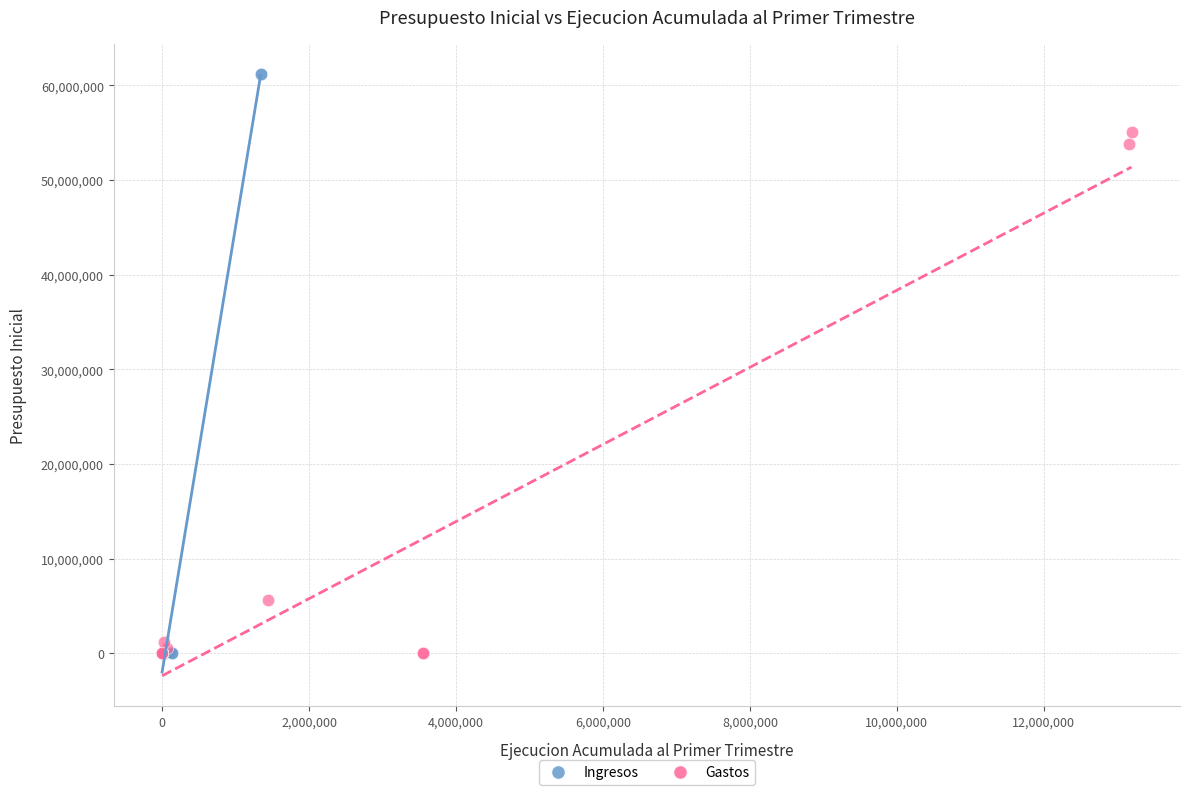

Which series has the widest spread of Y values?

Ingresos